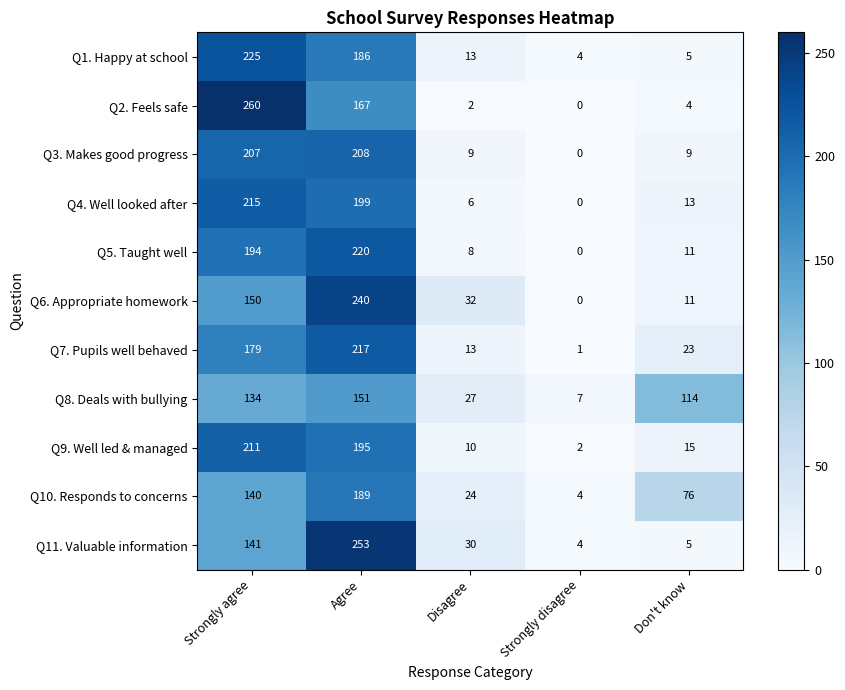

At how many categories does at least one series exceed 62?

3